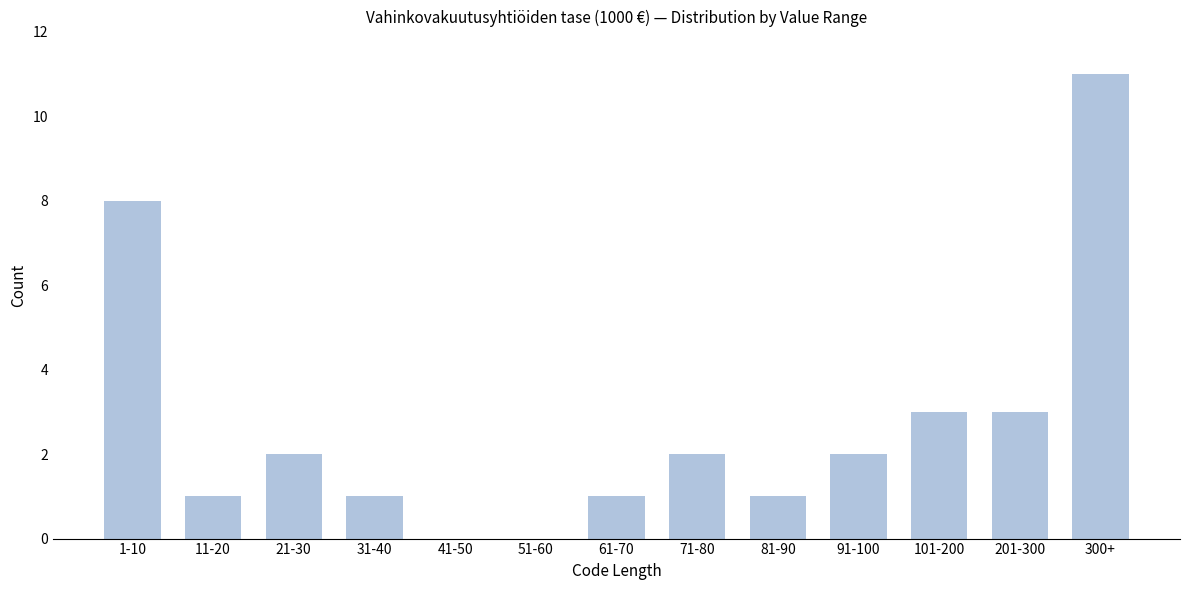

Reading left to right, what are all the values shown in this chart?

1-10=8	11-20=1	21-30=2	31-40=1	41-50=0	51-60=0	61-70=1	71-80=2	81-90=1	91-100=2	101-200=3	201-300=3	300+=11